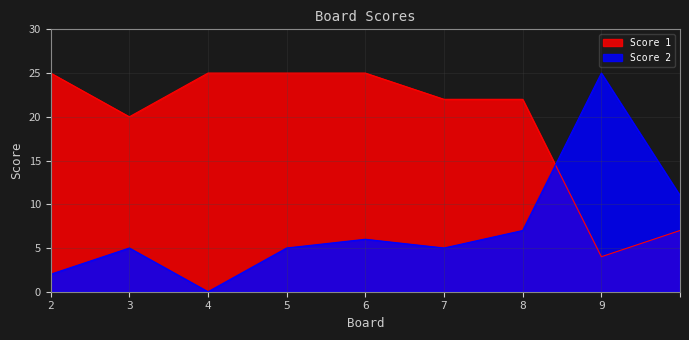

At how many categories does at least one series exceed 0?

9